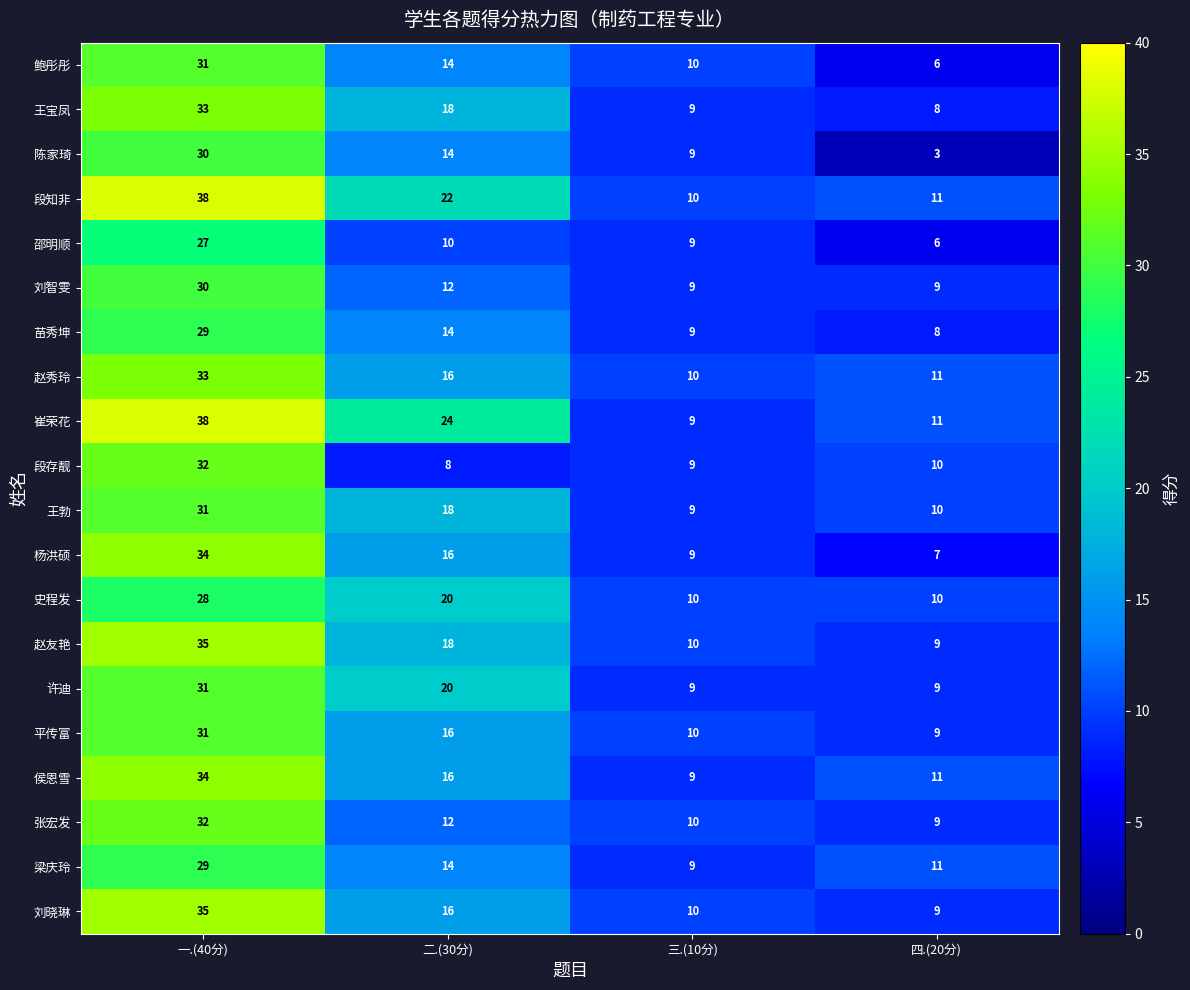

Which category has the lowest value in the 梁庆玲 series?

三.(10分)